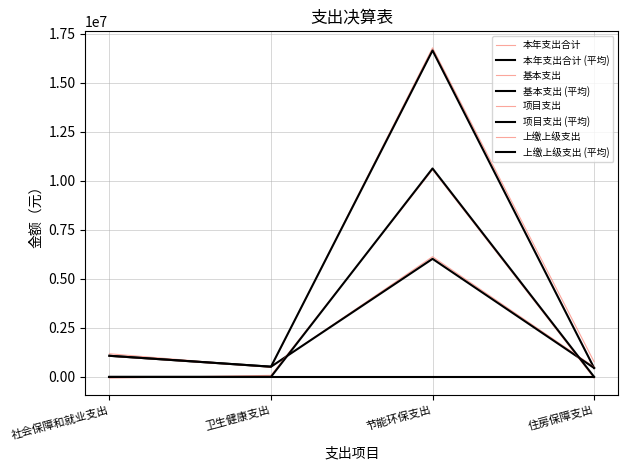

The 基本支出 series shows 287250.1 at 住房保障支出. True or false?

False